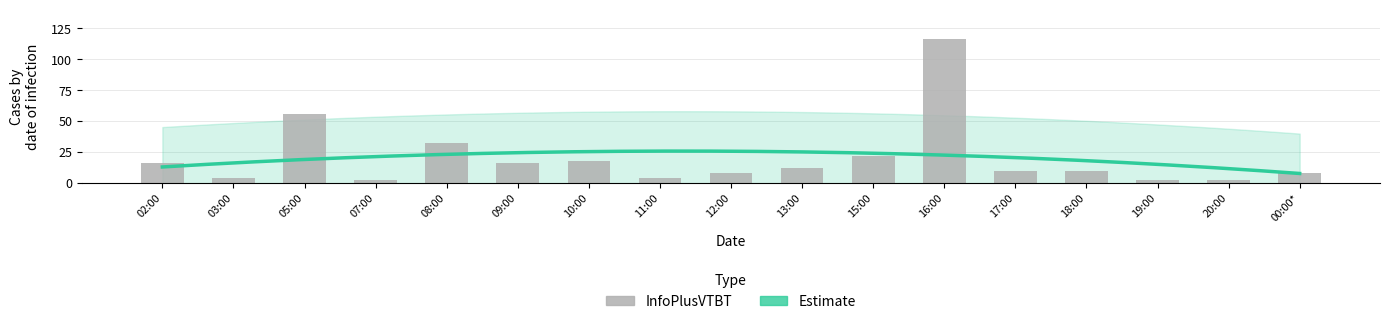

Reading left to right, what are all the values shown in this chart?

16	4	56	2	32	16	18	4	8	12	22	116	10	10	2	2	8